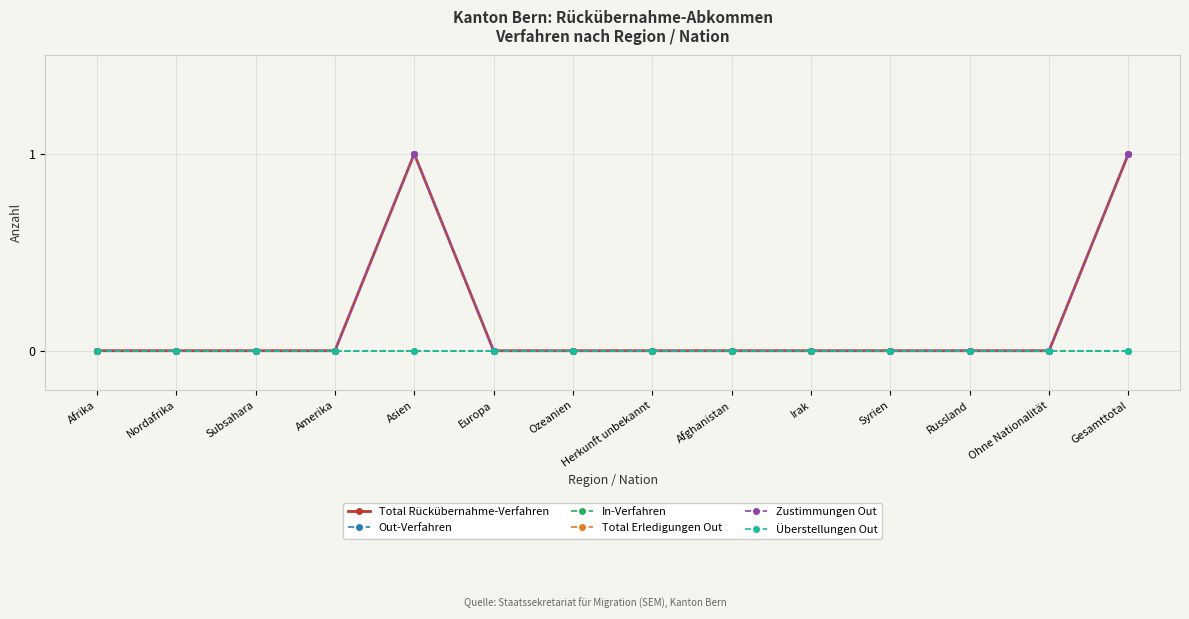

How many lines are shown in the chart?

6